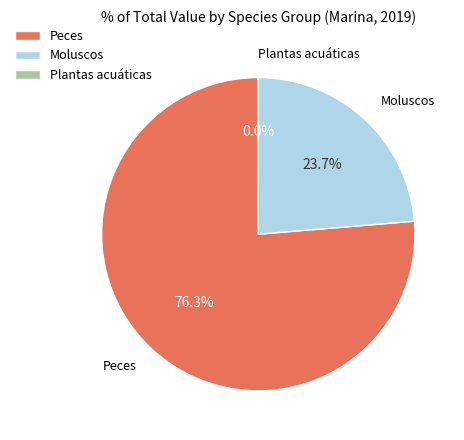

Approximately how many times larger is the value at Peces compared to Moluscos?

3.2